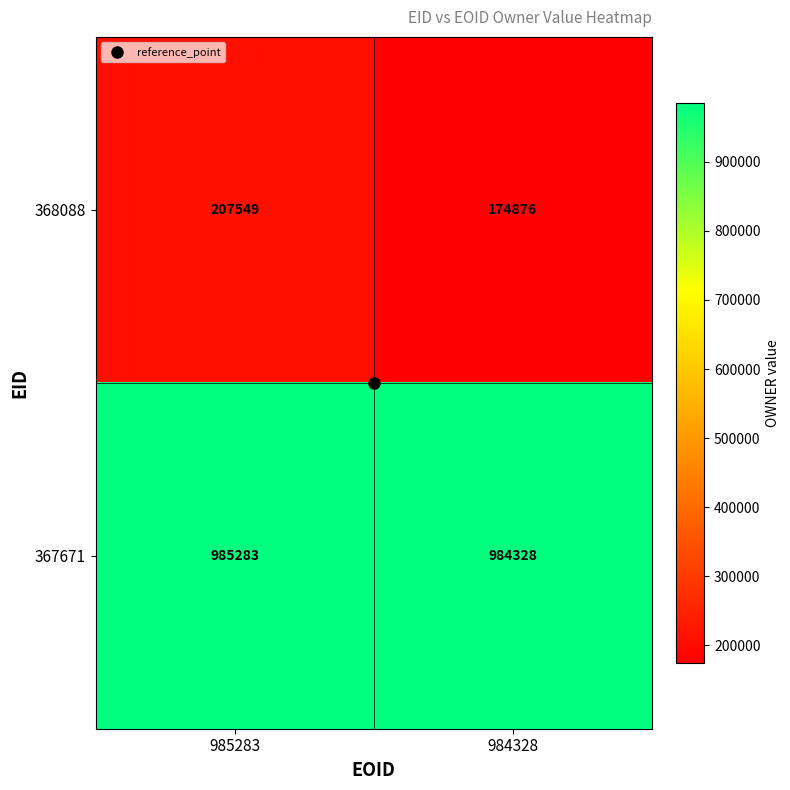

At which label is 368088 closest to 191212?

984328